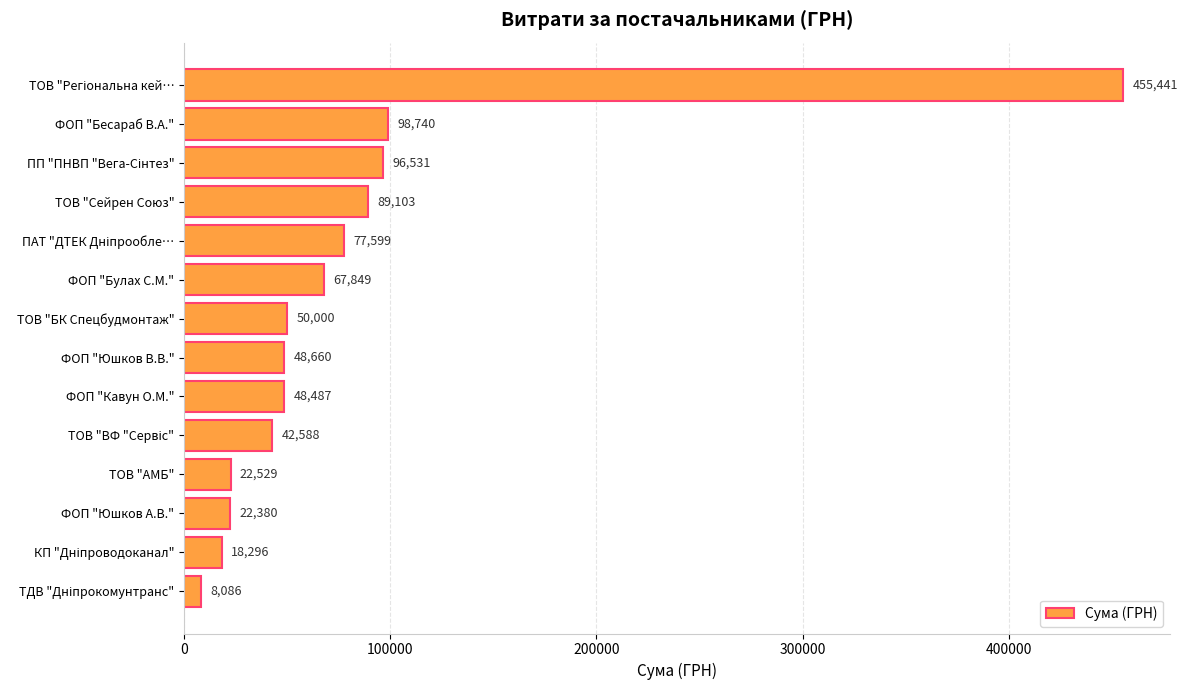

Where is the data nearest to the value 231763?

ФОП "Бесараб В.А."